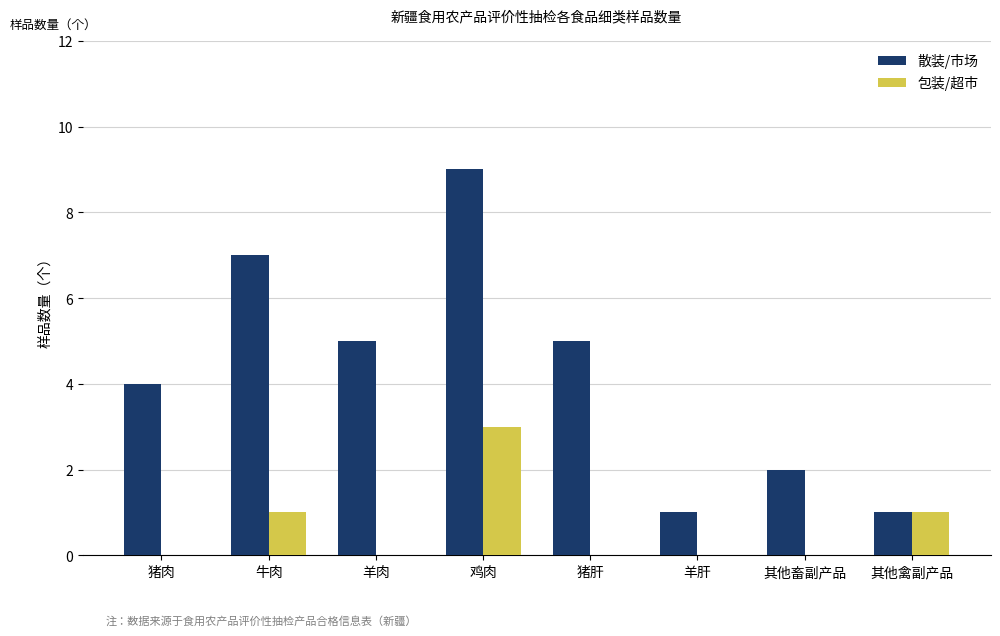

At which label does 散装/市场 reach its peak?

鸡肉